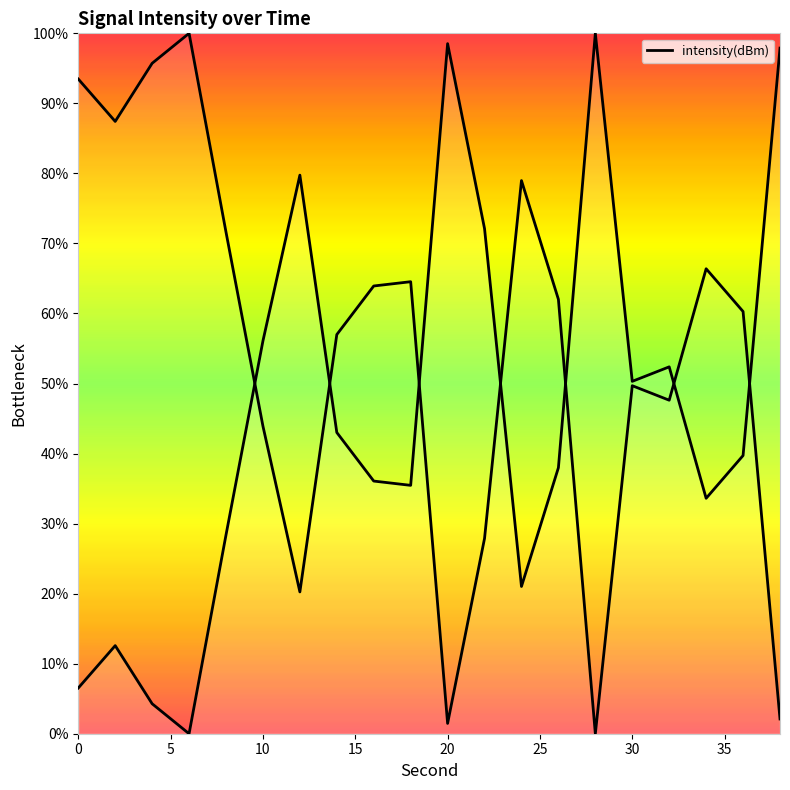

Is it true that the value at 0 is 8.9?

False